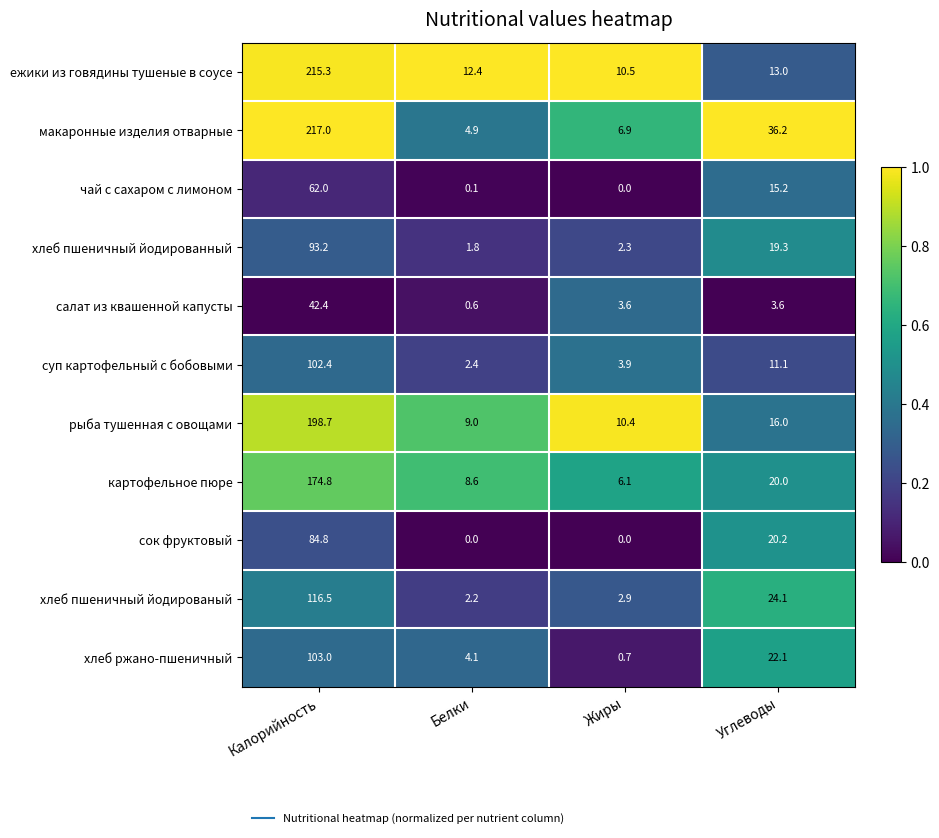

What is the total value across all series at Белки?

46.1